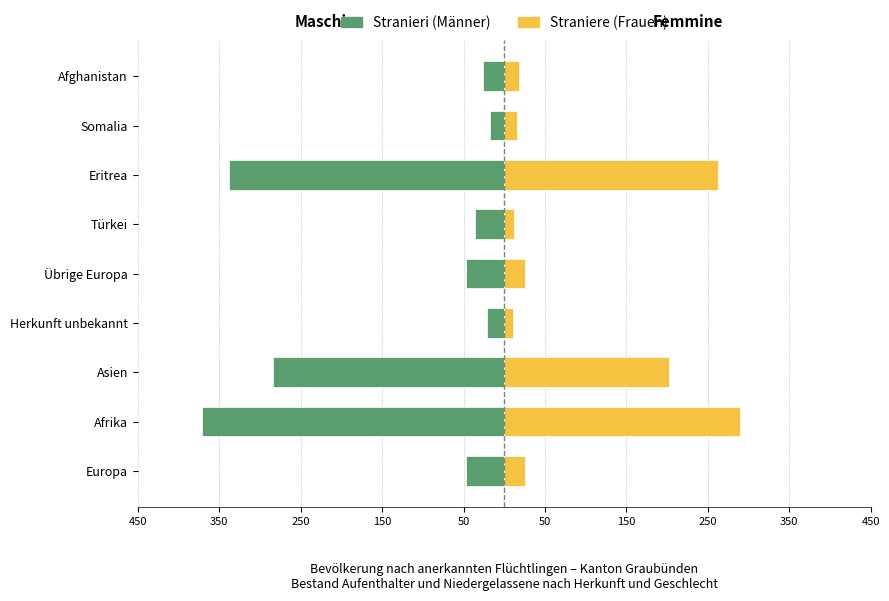

True or false: Straniere (Frauen) has a value of 10 at Somalia.

False